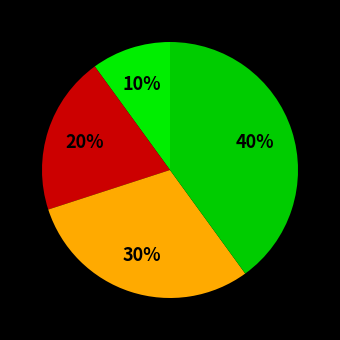

How many segments does this pie chart have?

4